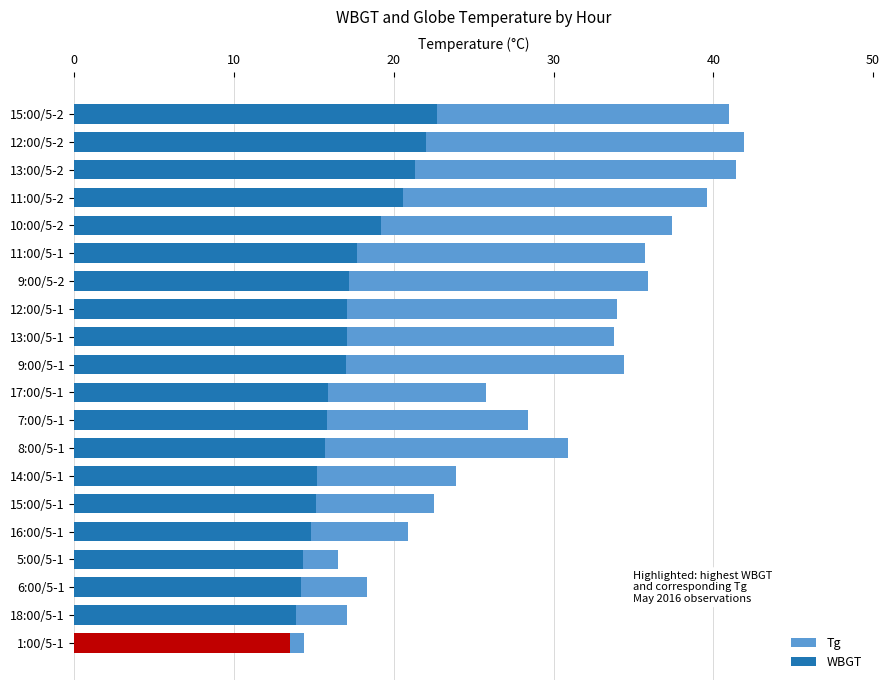

What is the difference between the second highest and minimum values in the Tg series?

27.0